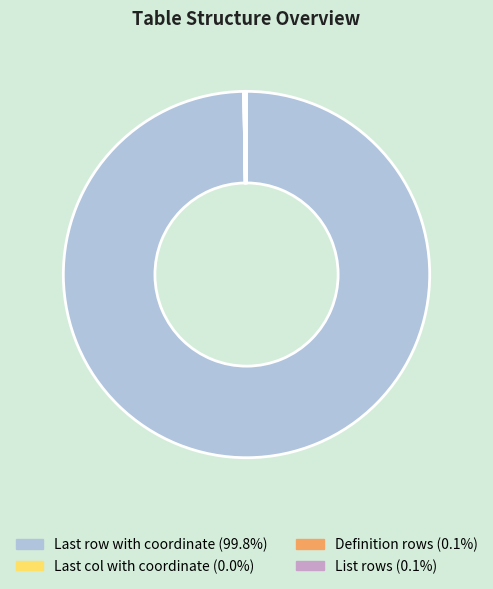

Which category has the biggest portion of the pie?

Last row with coordinate